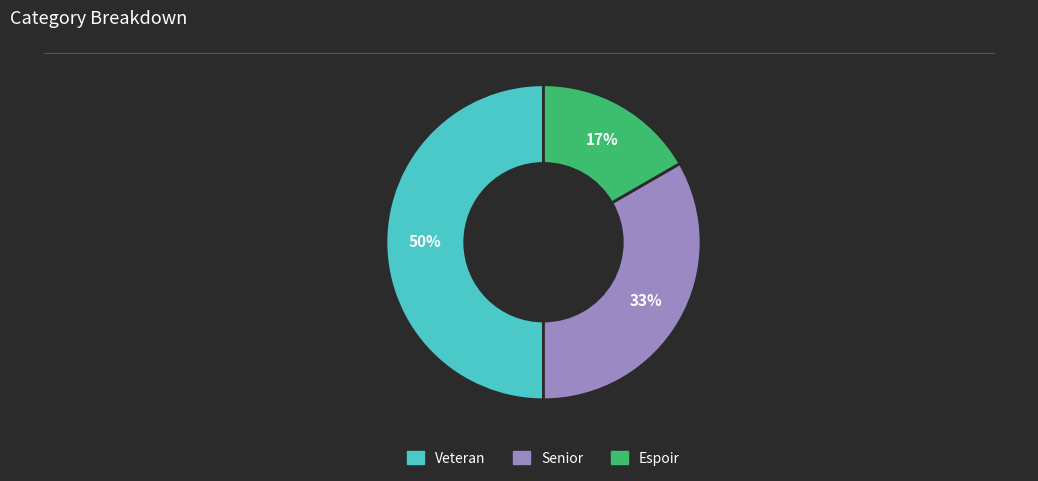

Is the sum of Veteran and Senior greater than half?

Yes